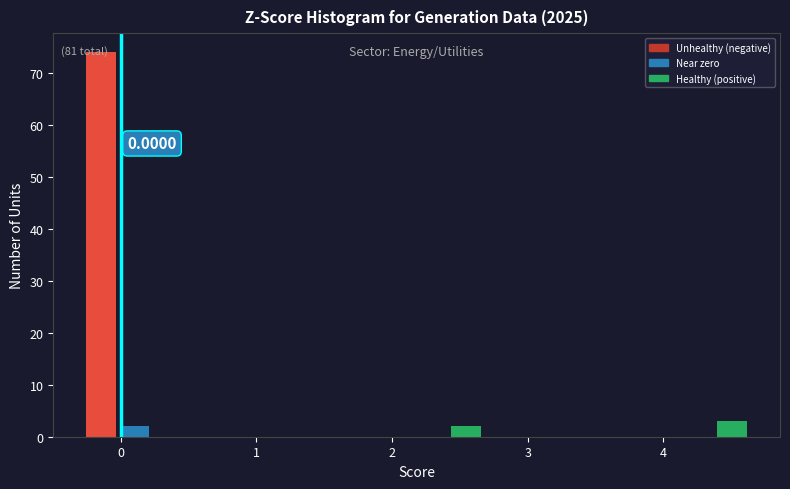

Around what value on the x-axis is the tallest bar? Give the approximate position of its centre, as read against the axis.

-0.1